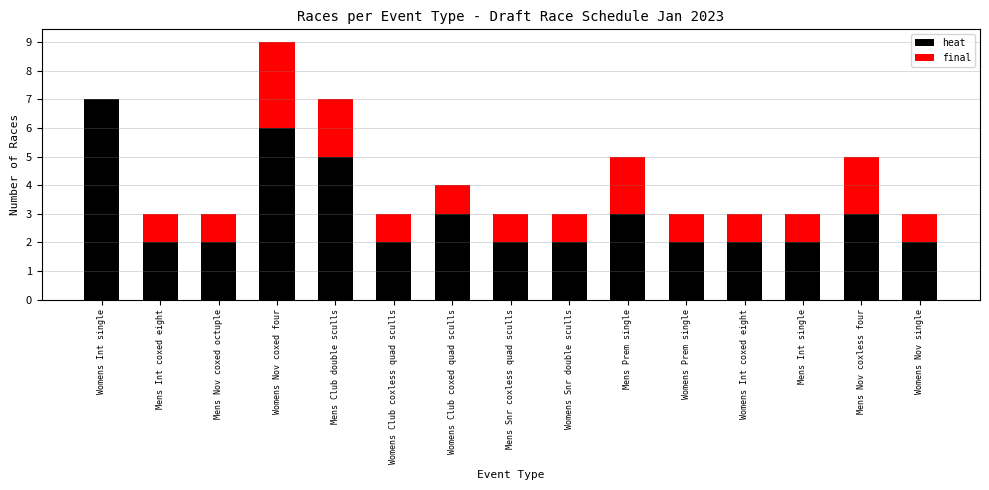

What is the sum of the heat values at Womens Nov single and Mens Int single?

4